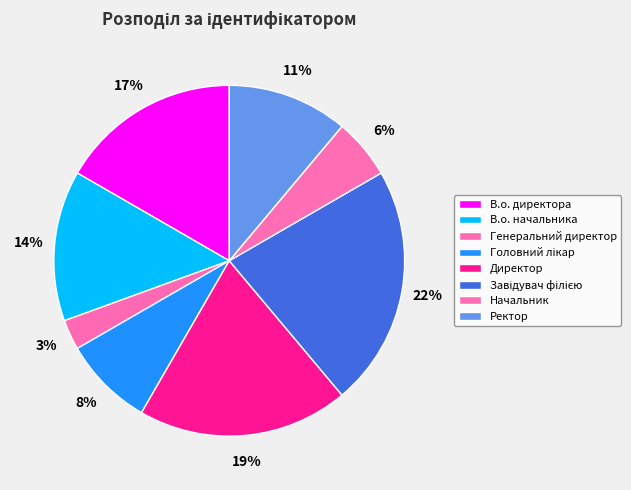

Which category has the smallest portion of the pie?

Генеральний директор